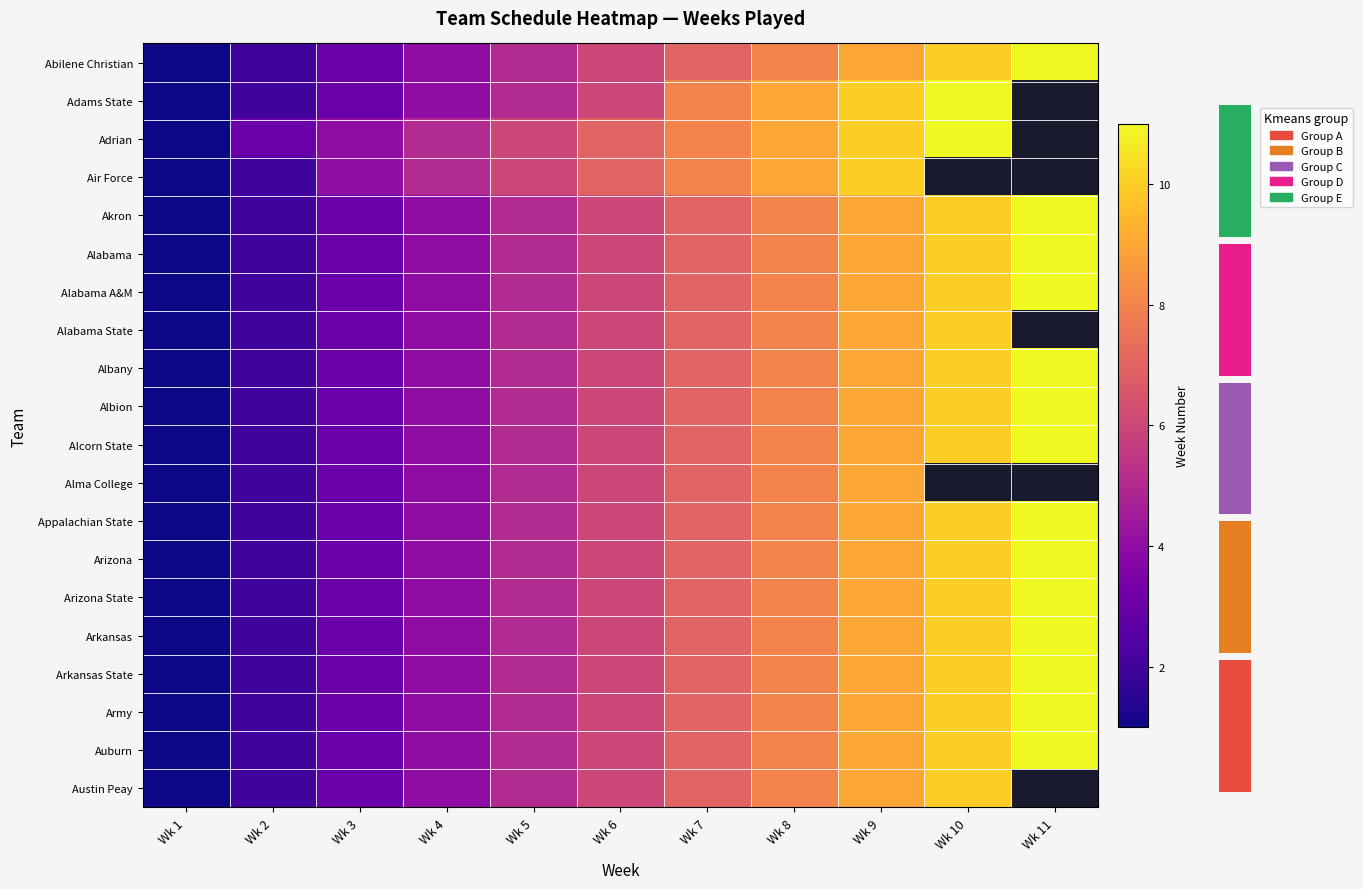

Between Wk 6 and Wk 1, which is larger?

Wk 6